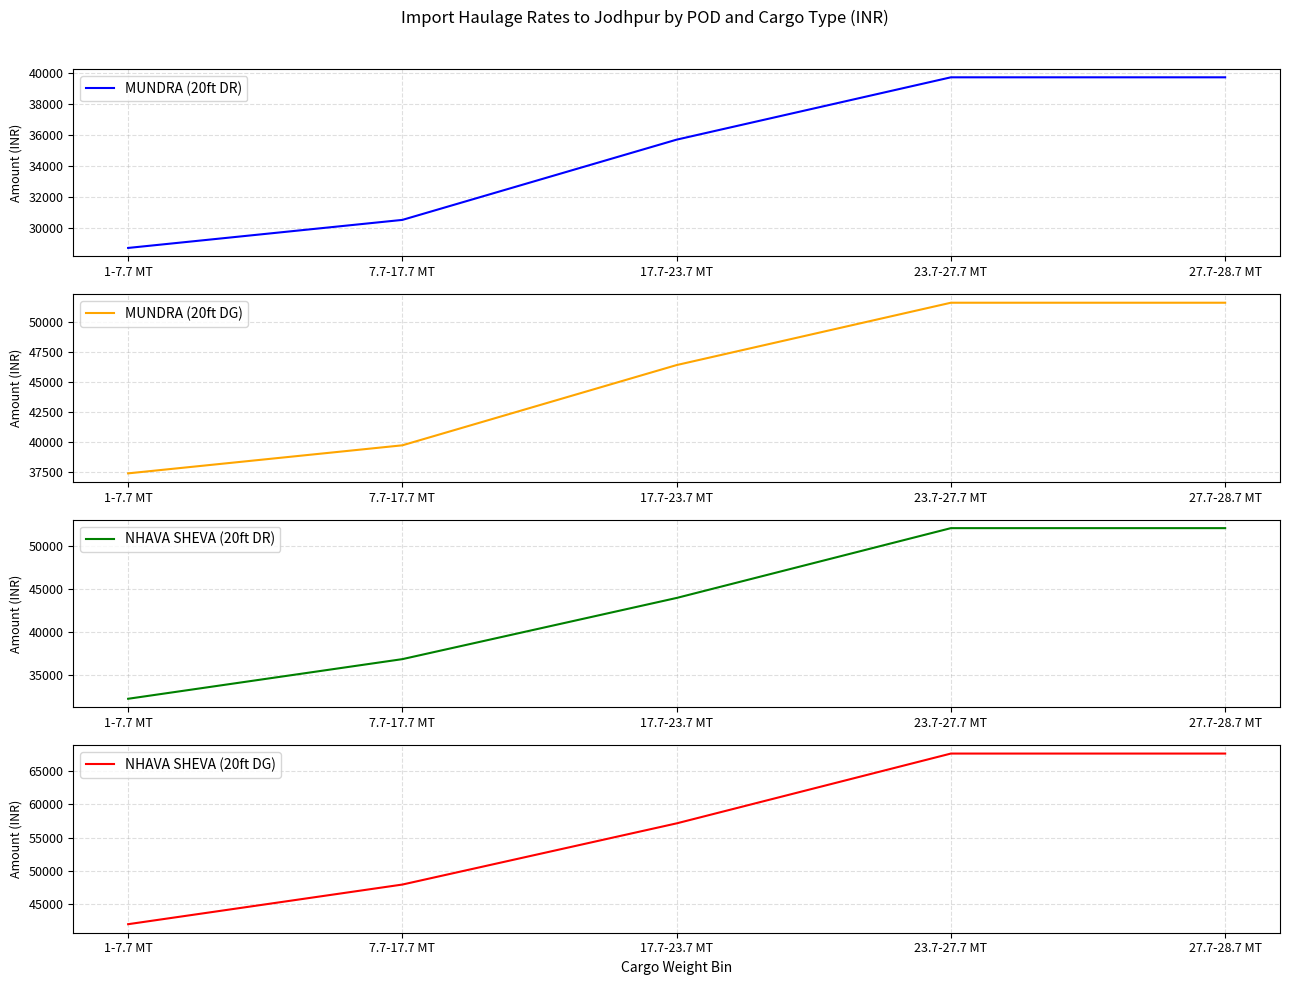

The MUNDRA (20ft DR) series shows 39700 at 27.7-28.7 MT. True or false?

True